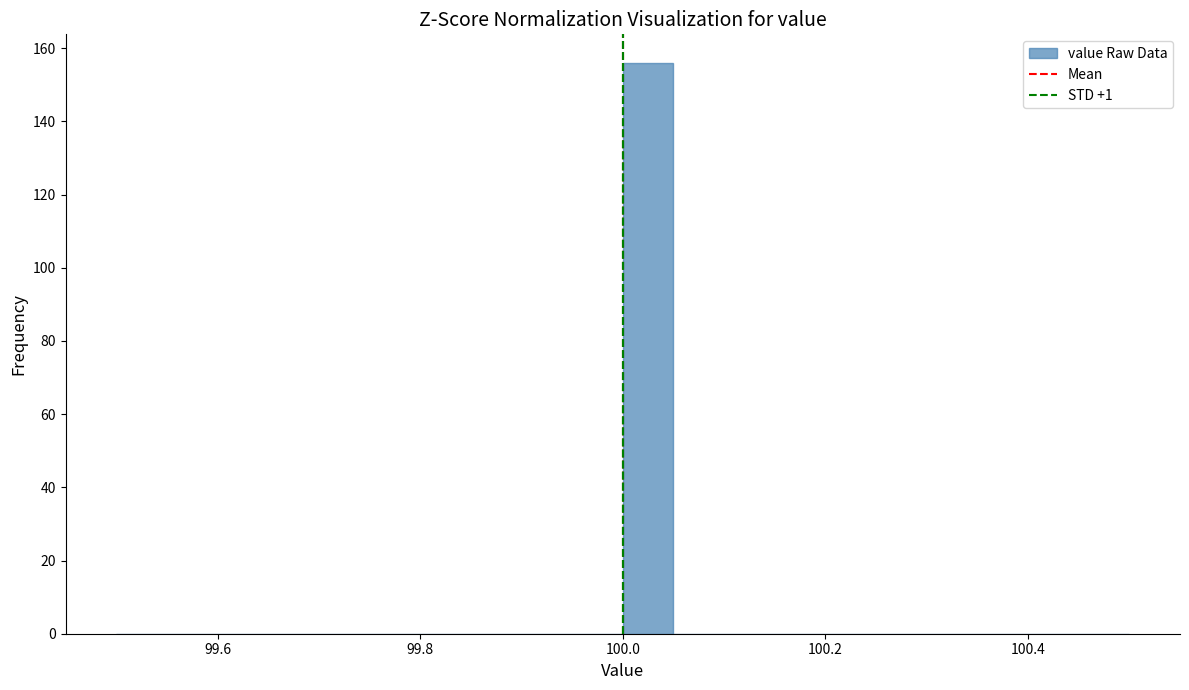

Read against the x-axis, roughly where is the centre of the tallest bar?

100.02